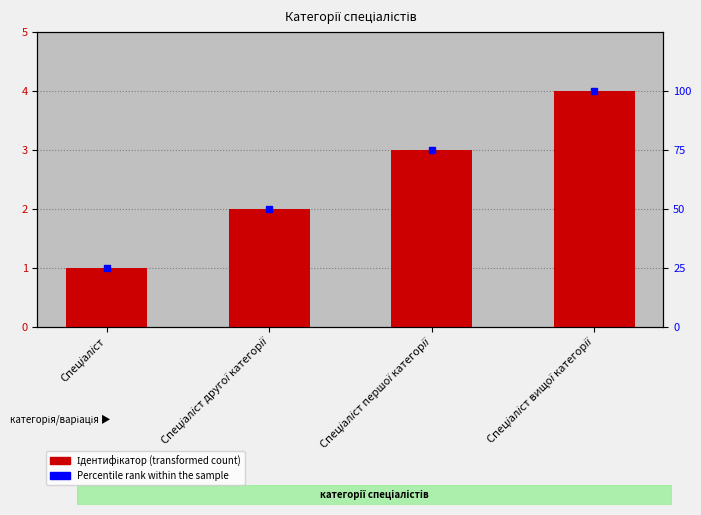

What is the difference between the Percentile rank values at Спеціаліст and Спеціаліст першої категорії?

50